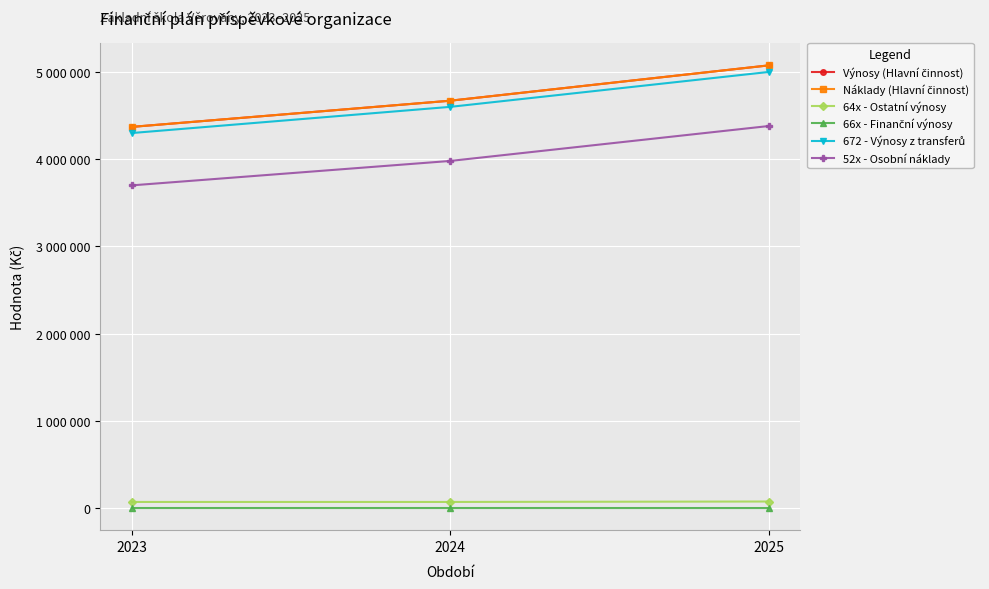

Which category has the lowest value across all series?

2025